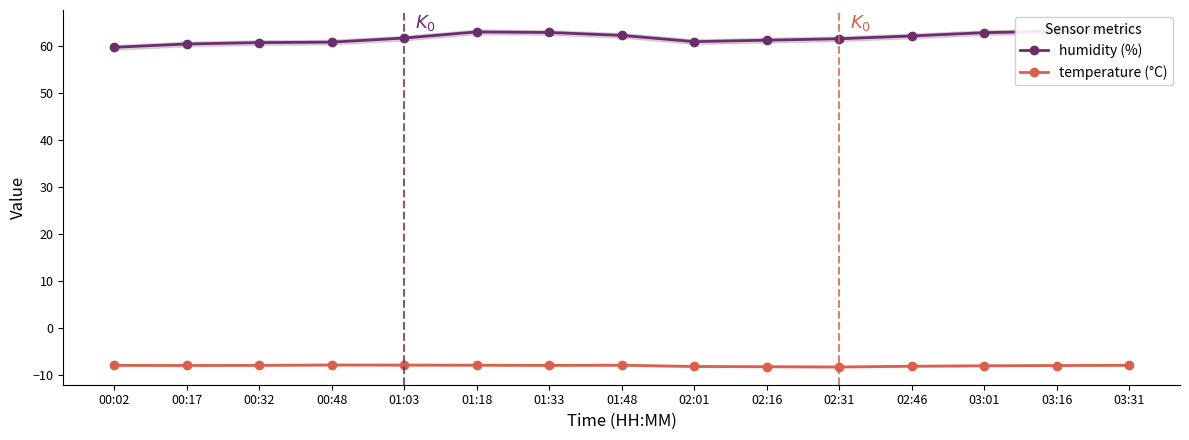

List the labels in order of humidity (%) value, smallest first.

00:02, 00:17, 00:32, 00:48, 02:01, 02:16, 02:31, 01:03, 02:46, 01:48, 03:01, 01:33, 01:18, 03:16, 03:31